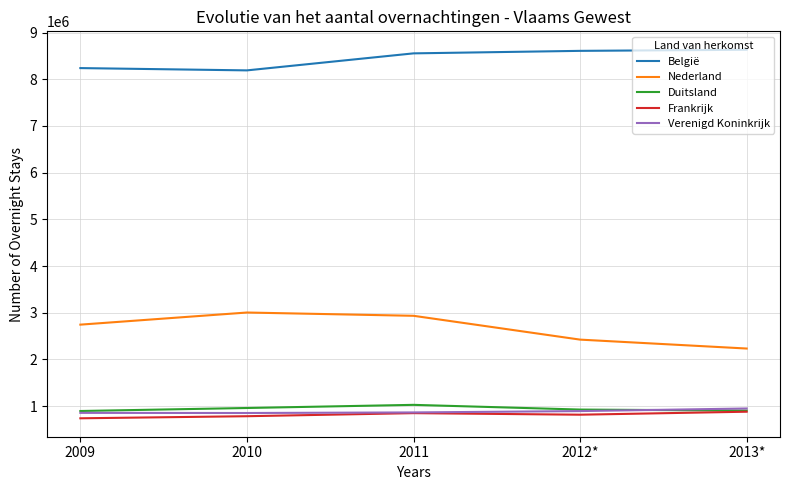

After their last crossing, which series has the higher values: Verenigd Koninkrijk or Duitsland?

Verenigd Koninkrijk